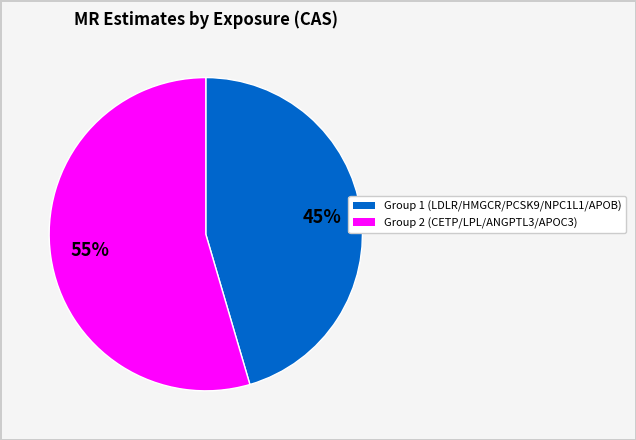

How many segments does this pie chart have?

2